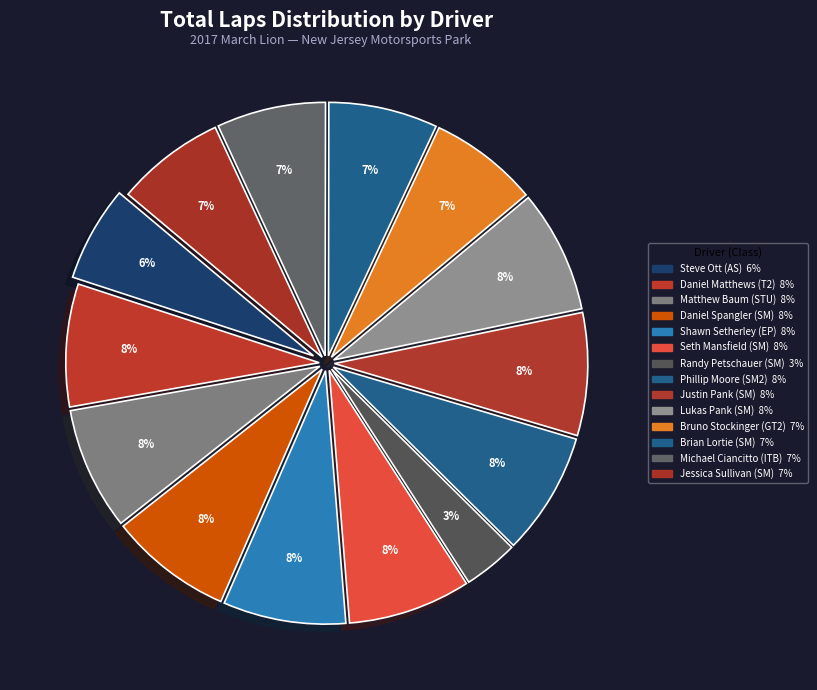

Is Justin Pank (SM) the majority of the pie?

No